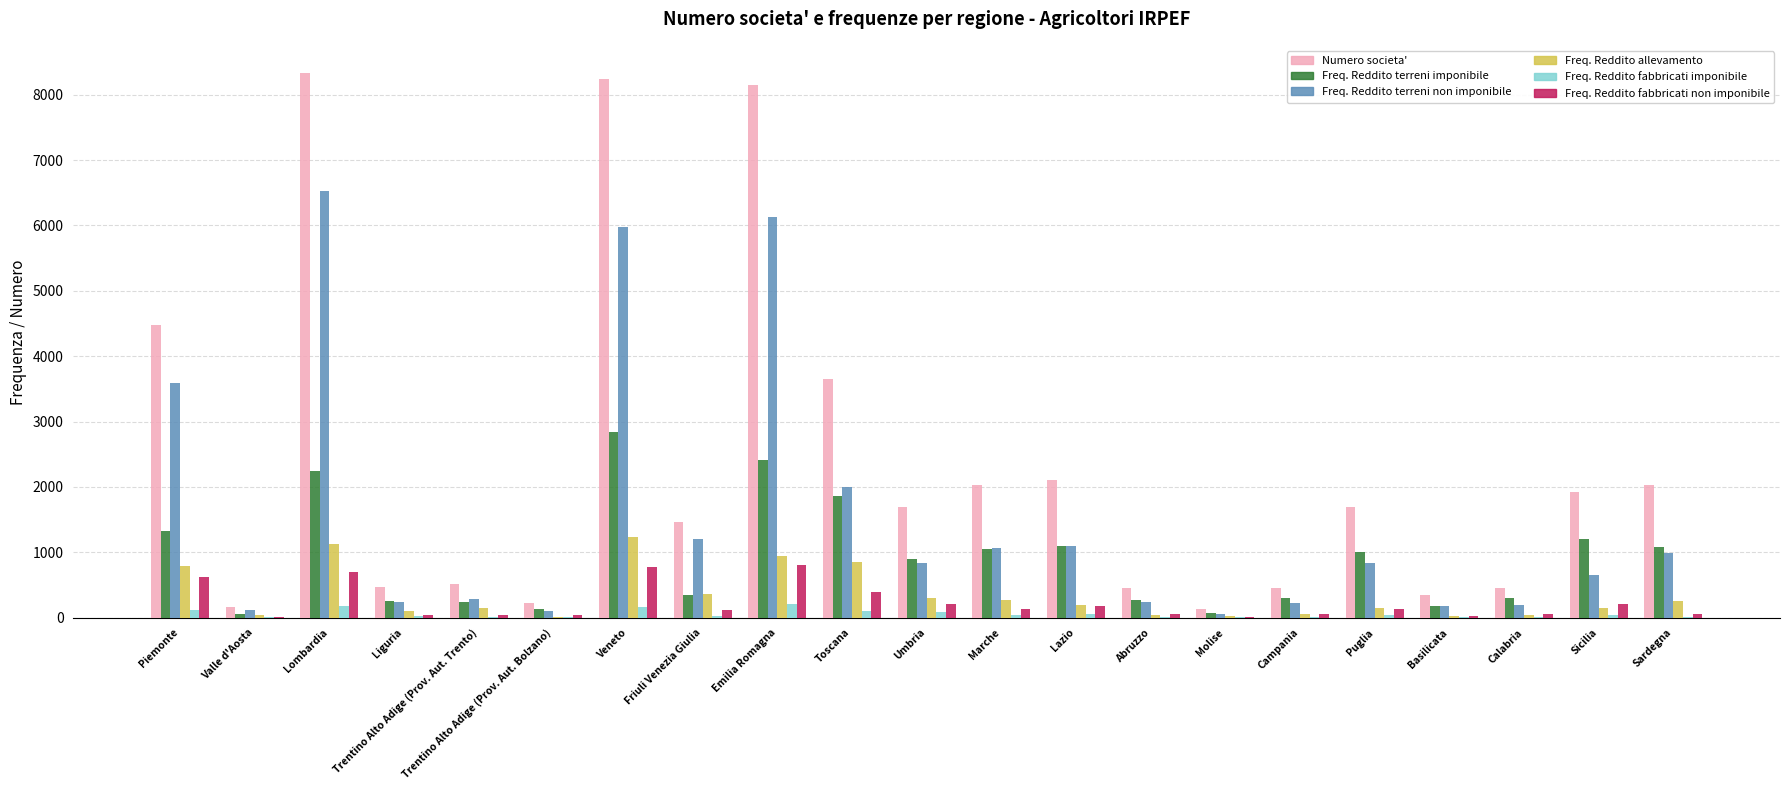

What value does the Freq. Reddito fabbricati imponibile series have at Abruzzo, to the nearest 5?

15